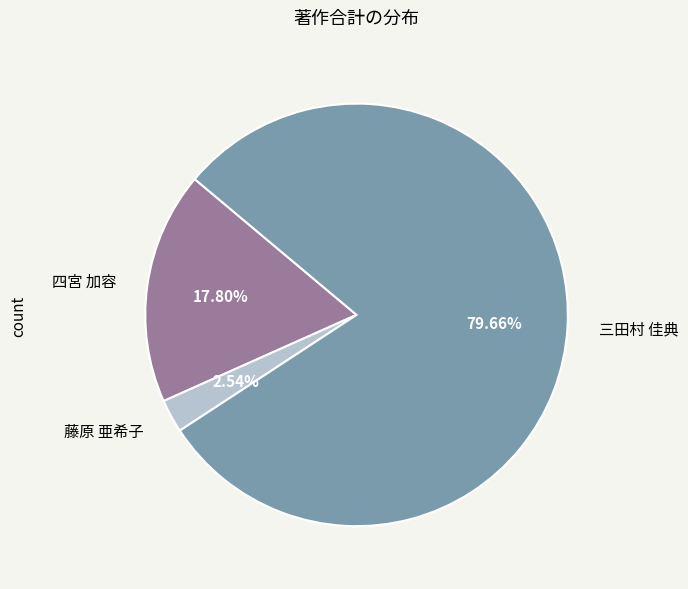

The 藤原 亜希子 slice represents 8% of the pie. True or false?

False